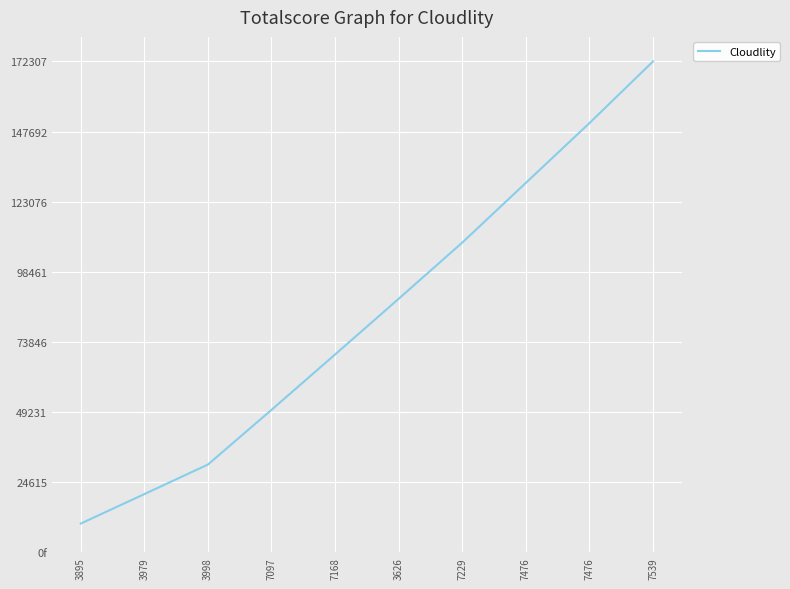

What is the maximum value shown in the chart?

172307